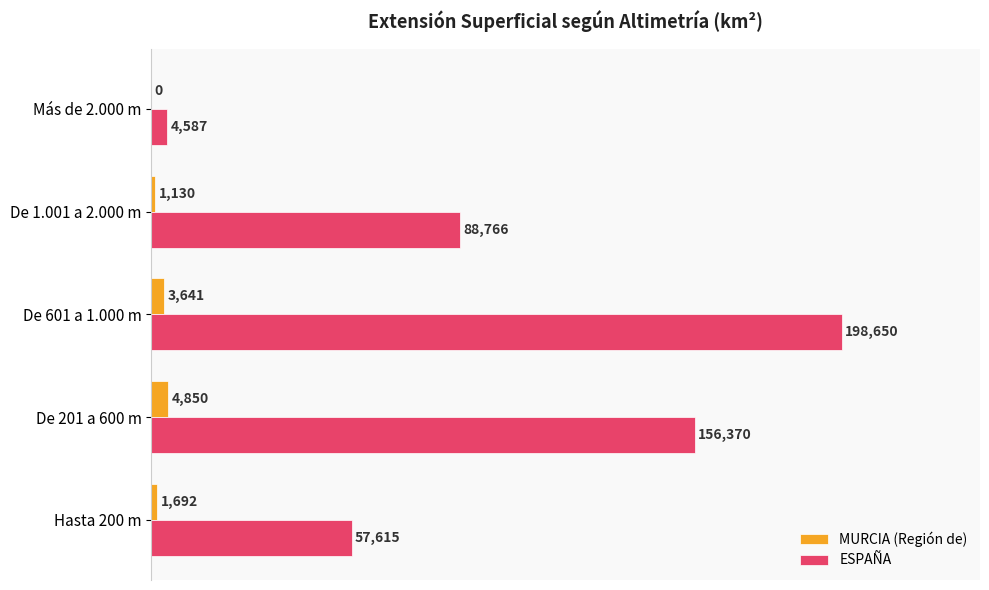

What are all the series names shown in the legend?

MURCIA (Región de), ESPAÑA